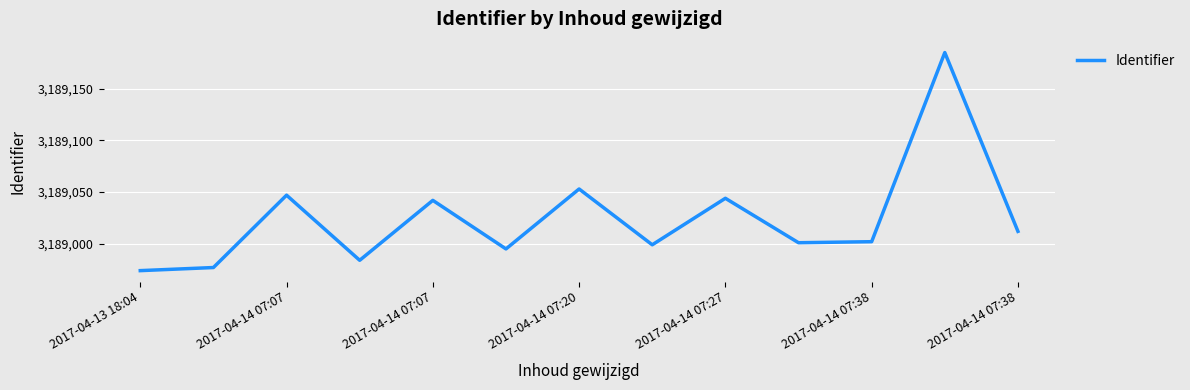

How many values are below 3189002?

6